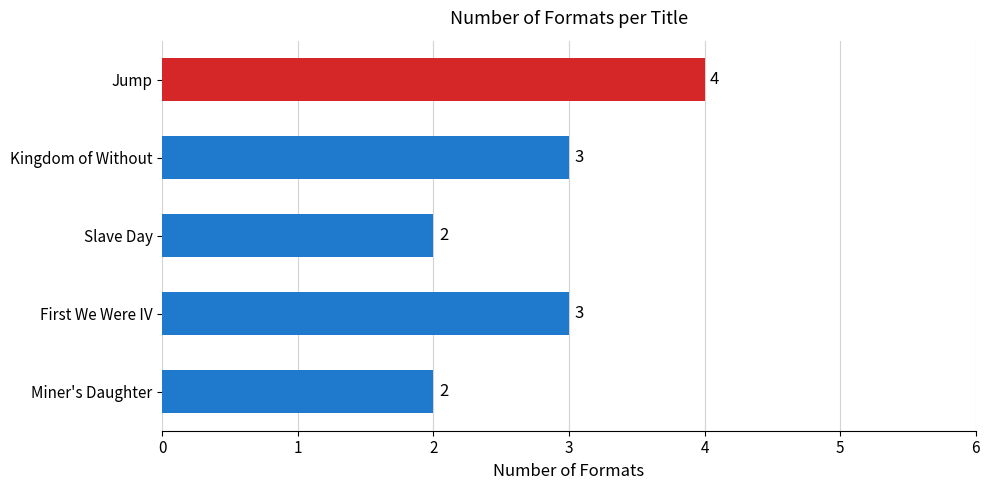

What position from the bottom is Kingdom of Without?

4